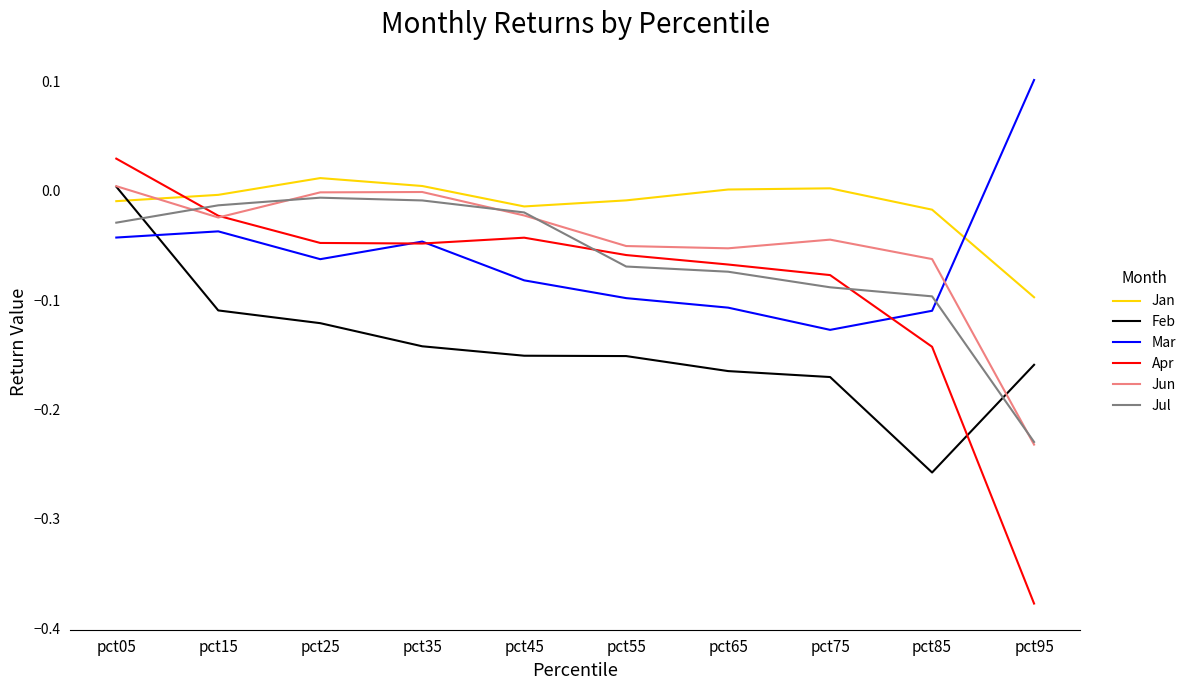

What is the sum of all Mar values?

-0.6